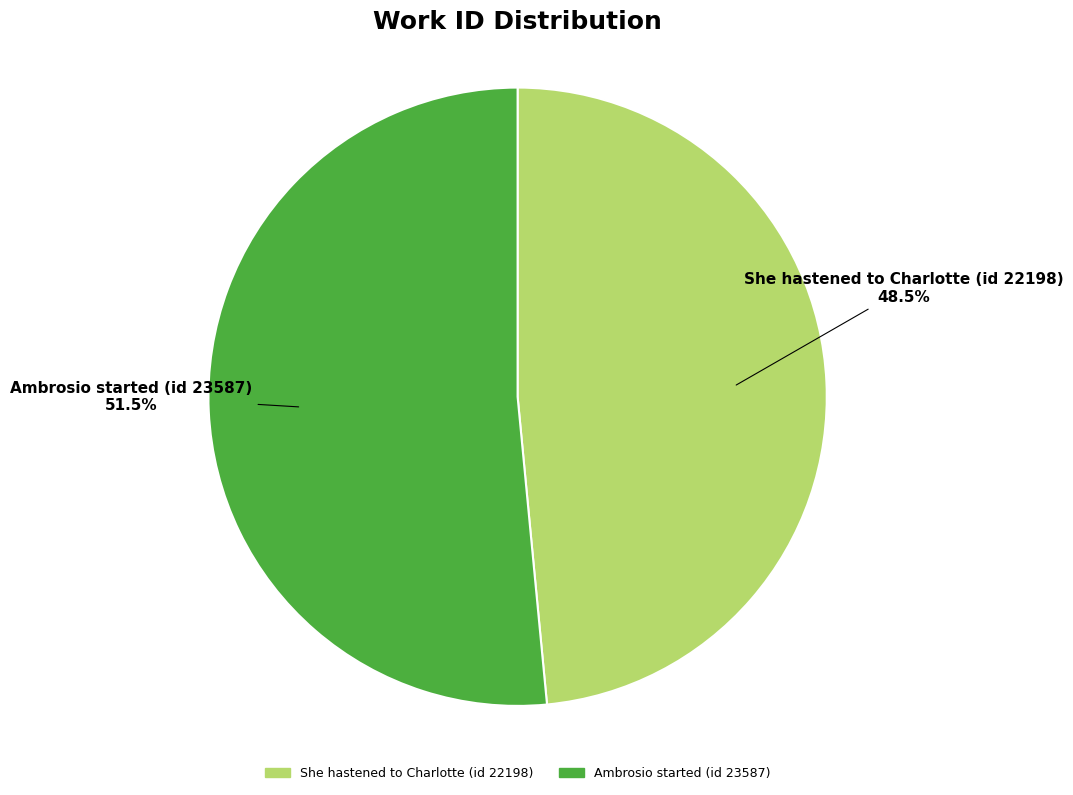

Is there a majority slice in this chart?

Yes